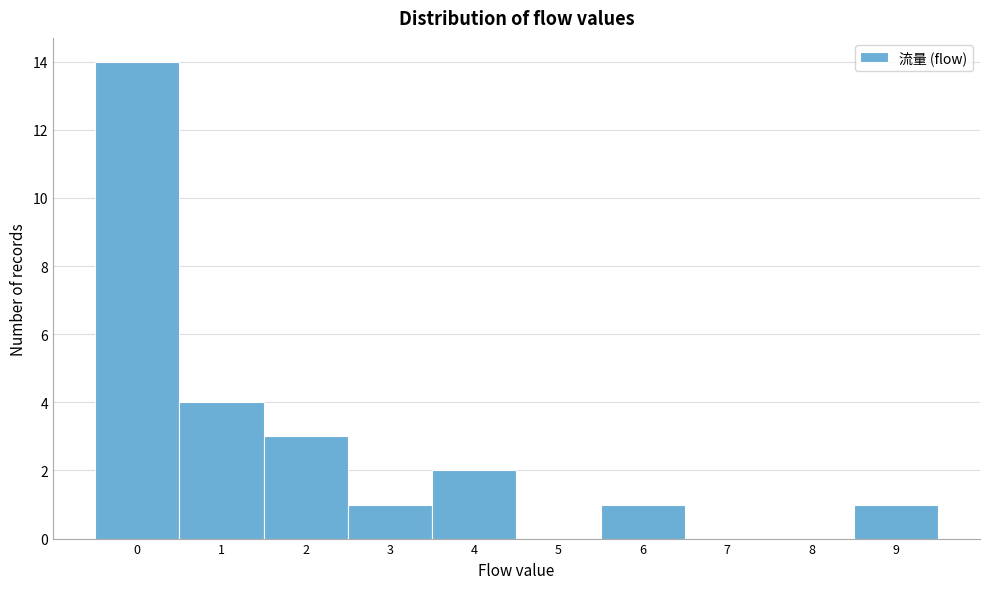

Which range on the x-axis has the tallest bar?

-0.5 to 0.5